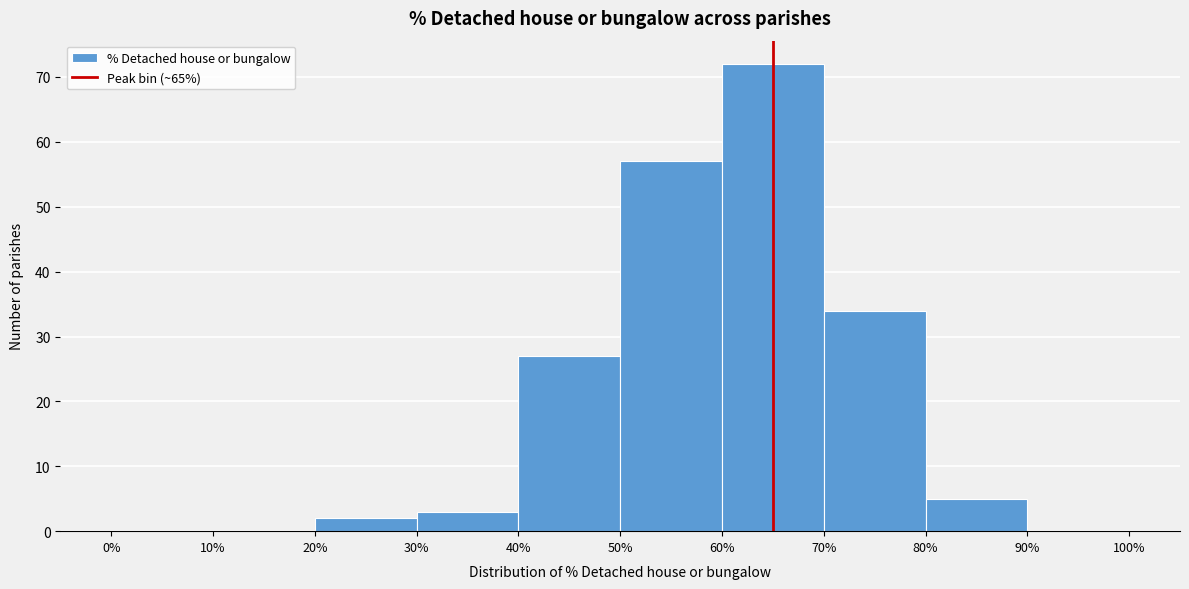

Reading left to right, list every bar in this chart as the range it spans on the x-axis followed by its height. The values are not printed on the chart, so give them approximately, as read against the axis.

0% to 10%: 0
10% to 20%: 0
20% to 30%: 2
30% to 40%: 3
40% to 50%: 27
50% to 60%: 57
60% to 70%: 72
70% to 80%: 34
80% to 90%: 5
90% to 100%: 0